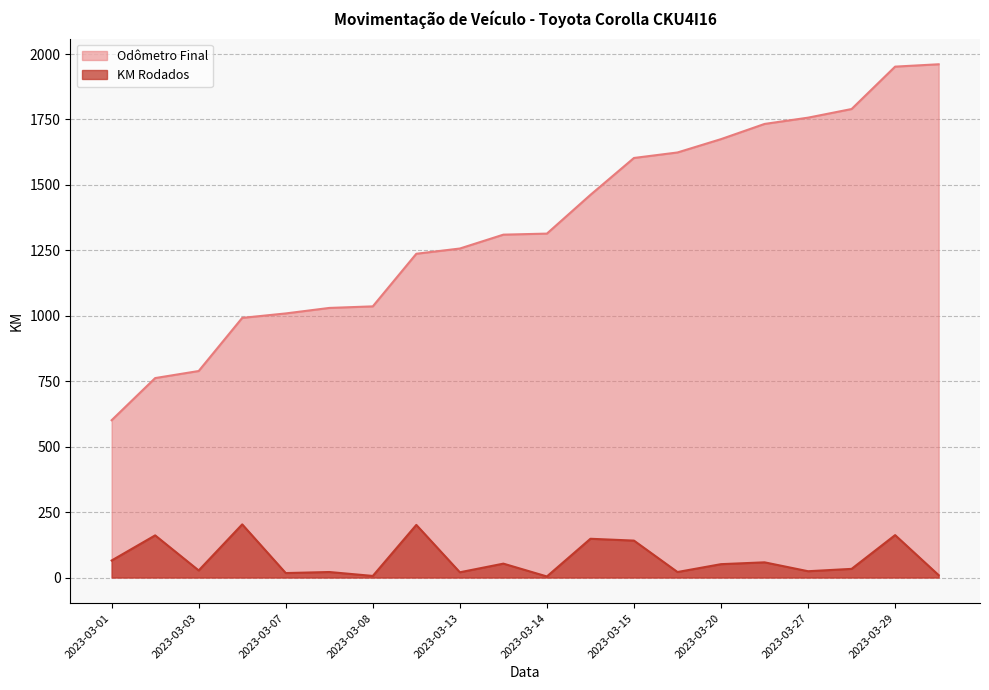

Reading right to left, list all the values displayed in this chart.

Odômetro Final: 1961	1952	1790	1757	1733	1675	1624	1603	1462	1314	1310	1257	1237	1036	1030	1009	992	789	762	601
KM Rodados: 9	162	33	24	58	51	21	141	148	4	53	20	201	6	21	17	203	27	161	65